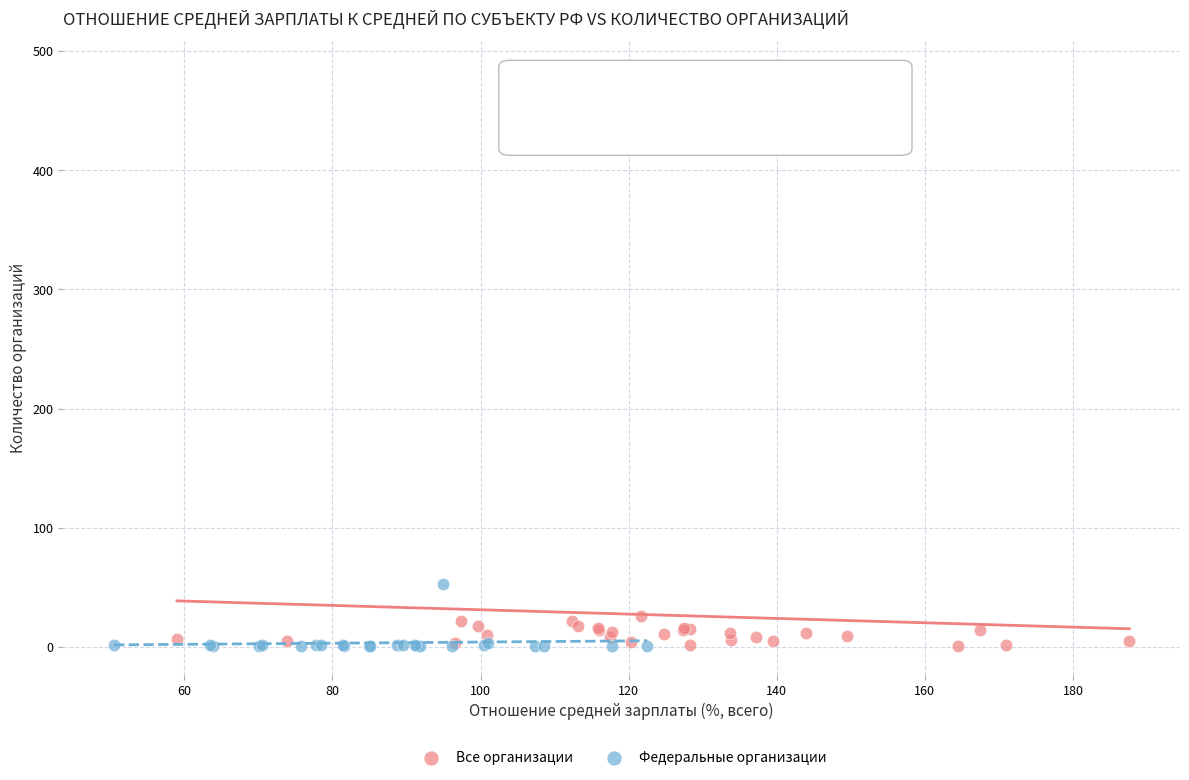

Which series has the largest Y range (max minus min)?

Все организации